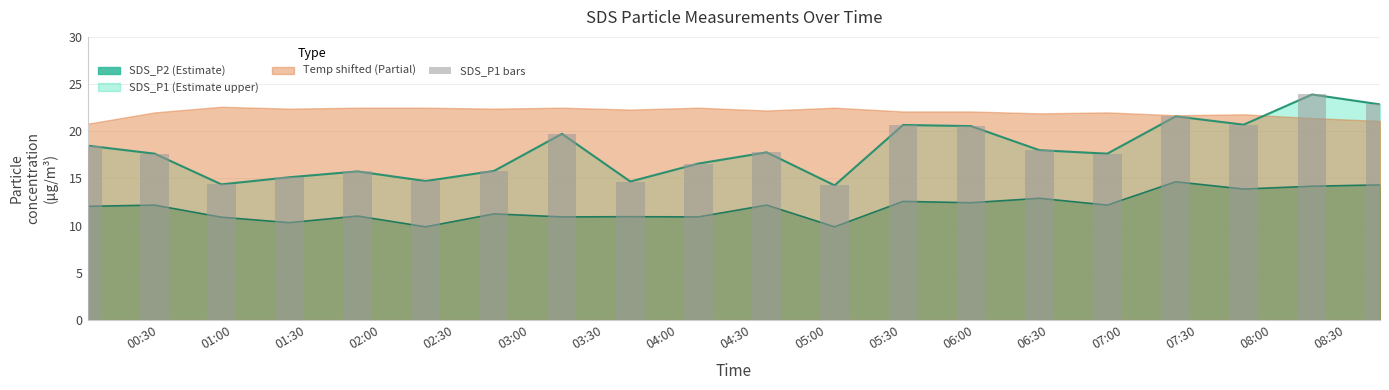

What is the value of the 11th bar from the left?

17.8